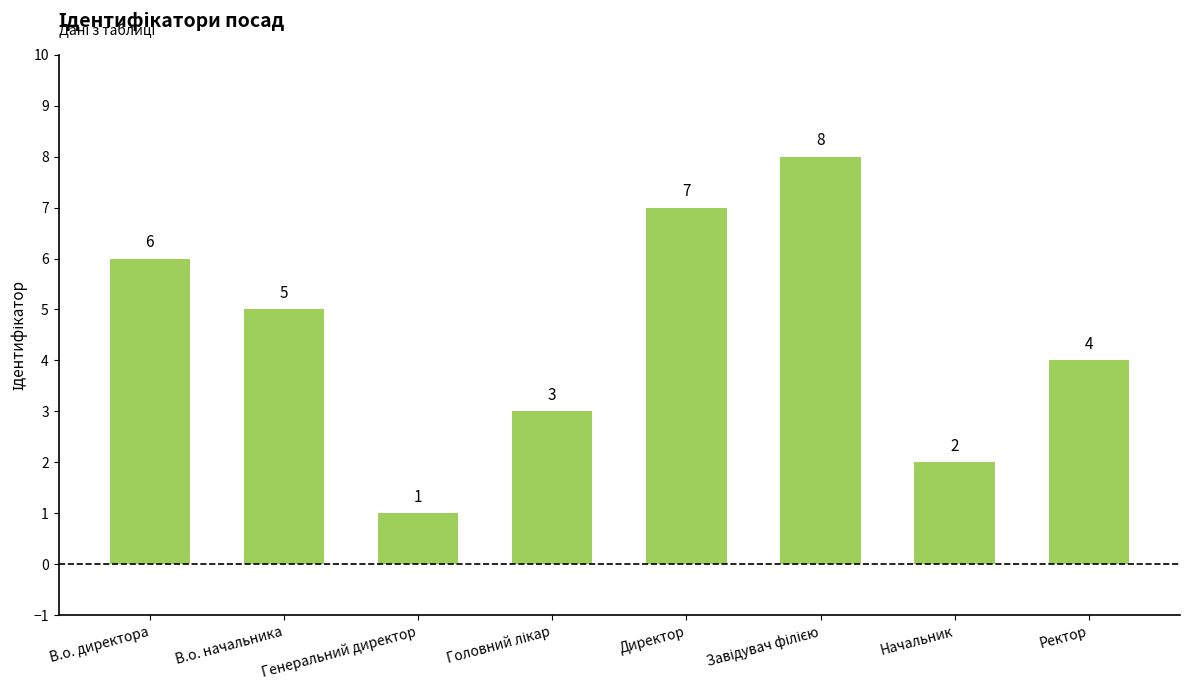

At which label does the data first exceed 5?

В.о. директора